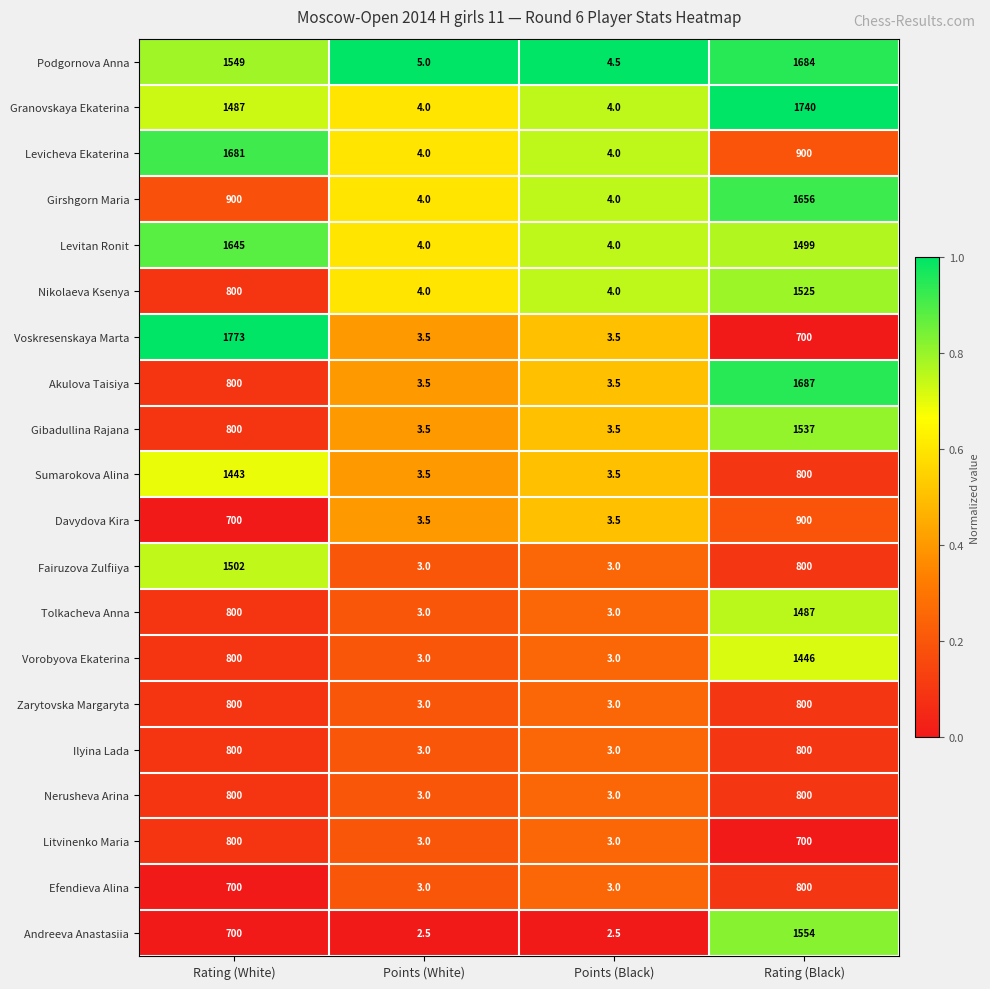

The Akulova Taisiya series shows 3.5 at Points (White). True or false?

True